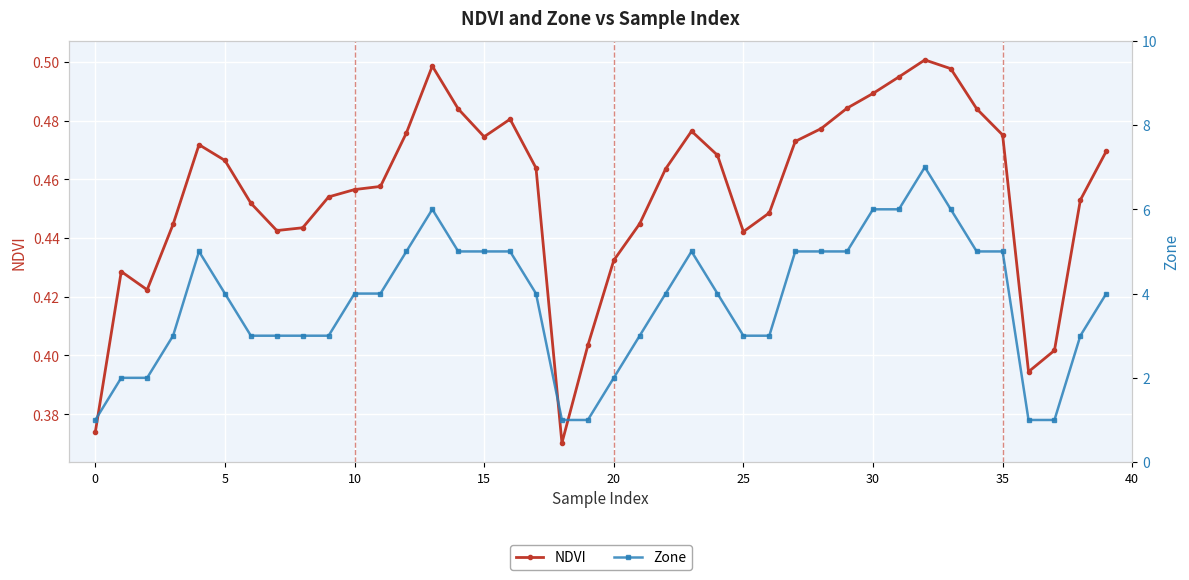

At which category is the sum across all series the highest?

32